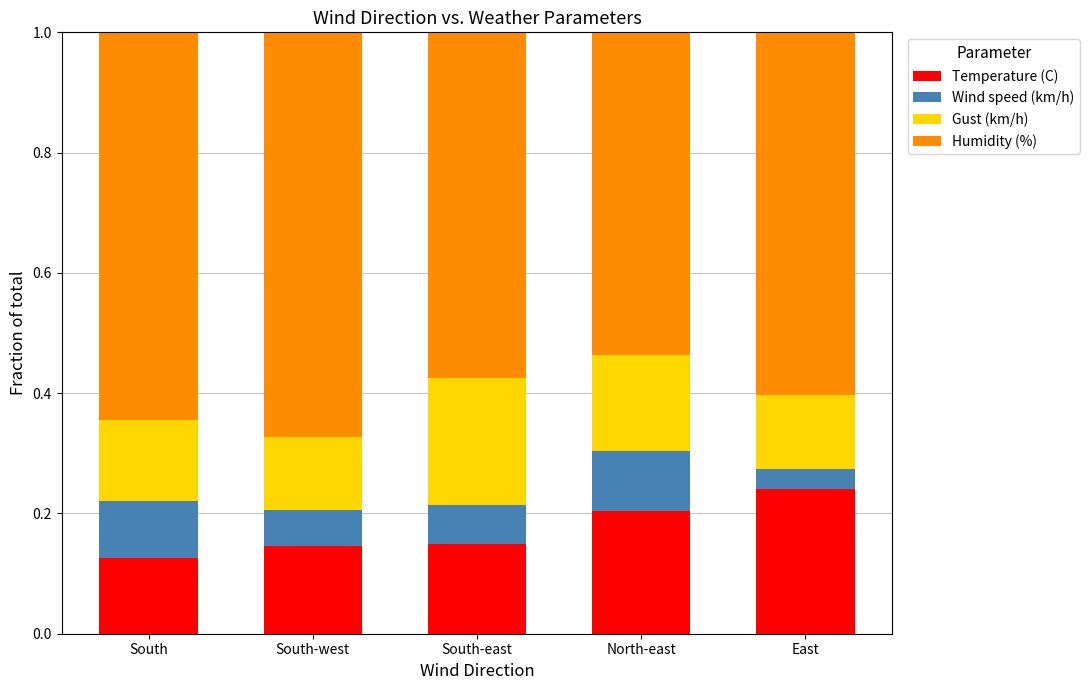

Are the bars grouped side by side (vs. stacked)?

No